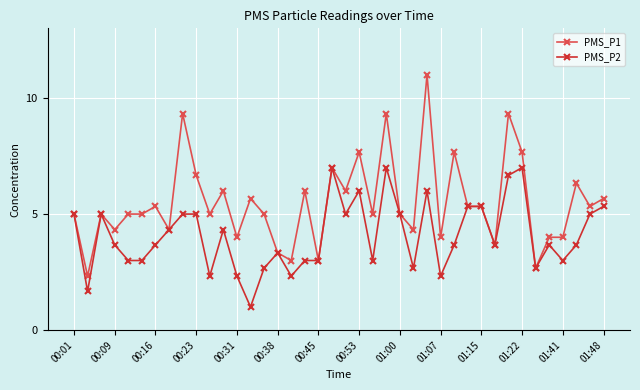

Reading left to right, extract all data points from this chart.

PMS_P1: 5.0	2.3	5.0	4.3	5.0	5.0	5.3	4.3	9.3	6.7	5.0	6.0	4.0	5.7	5.0	3.3	3.0	6.0	3.0	7.0	6.0	7.7	5.0	9.3	5.0	4.3	11.0	4.0	7.7	5.3	5.3	3.7	9.3	7.7	2.7	4.0	4.0	6.3	5.3	5.7
PMS_P2: 5.0	1.7	5.0	3.7	3.0	3.0	3.7	4.3	5.0	5.0	2.3	4.3	2.3	1.0	2.7	3.3	2.3	3.0	3.0	7.0	5.0	6.0	3.0	7.0	5.0	2.7	6.0	2.3	3.7	5.3	5.3	3.7	6.7	7.0	2.7	3.7	3.0	3.7	5.0	5.3